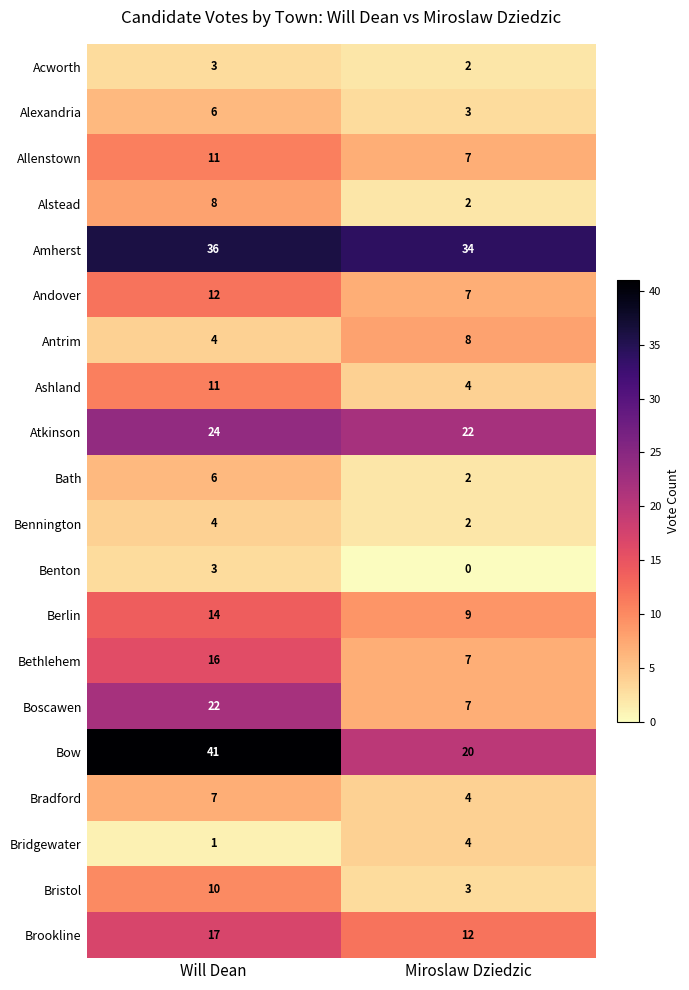

At how many categories does at least one series exceed 40?

1